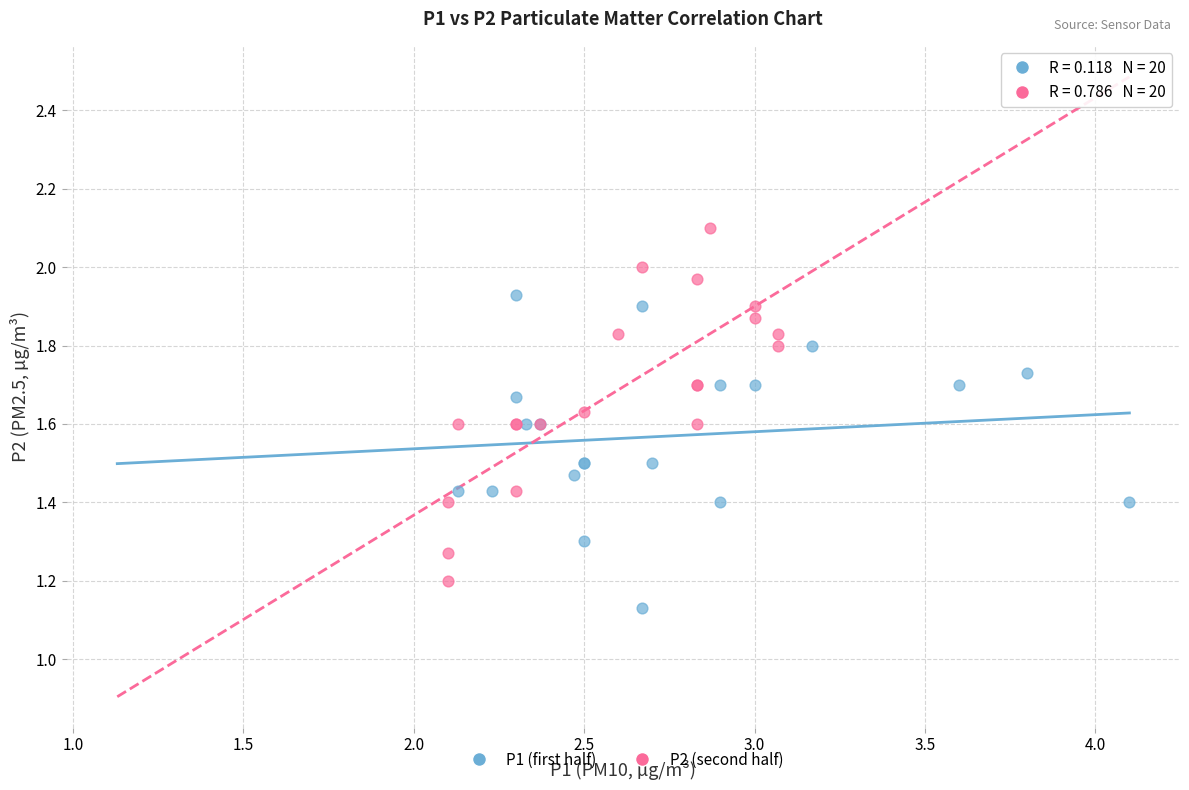

Which series has the widest spread of Y values?

P2 (second half)